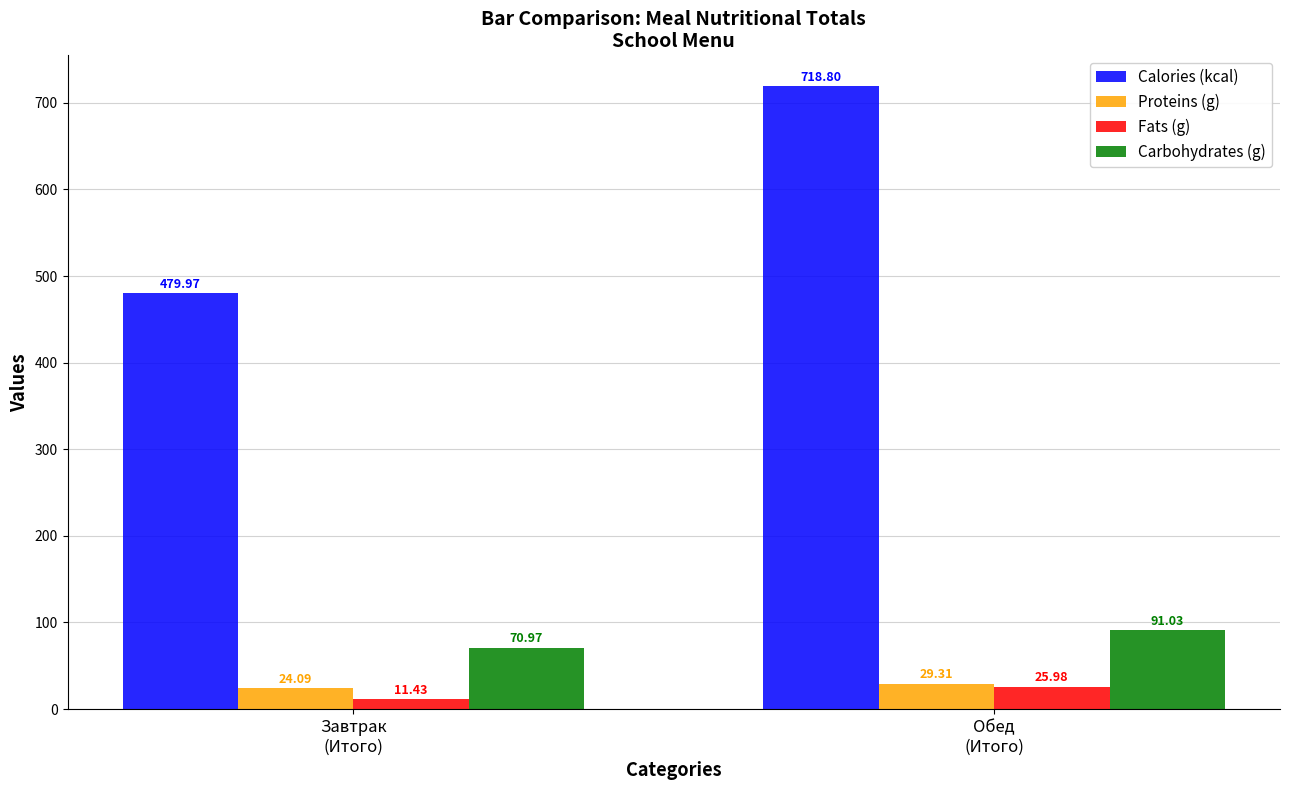

Which category has the lowest value in the Carbohydrates (g) series?

Завтрак
(Итого)